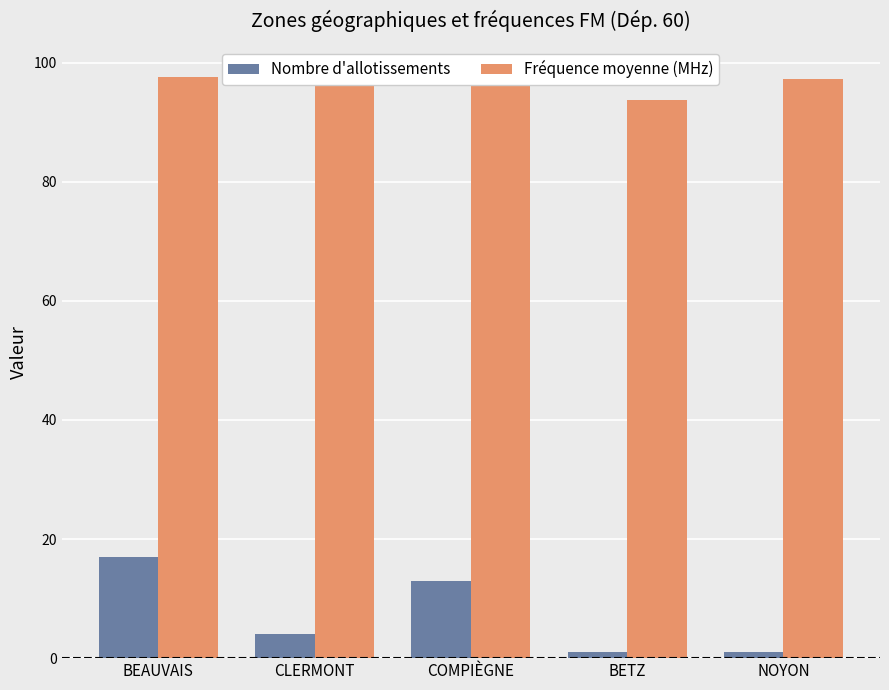

Between CLERMONT and BETZ, which series saw the biggest shift?

Fréquence moyenne (MHz)